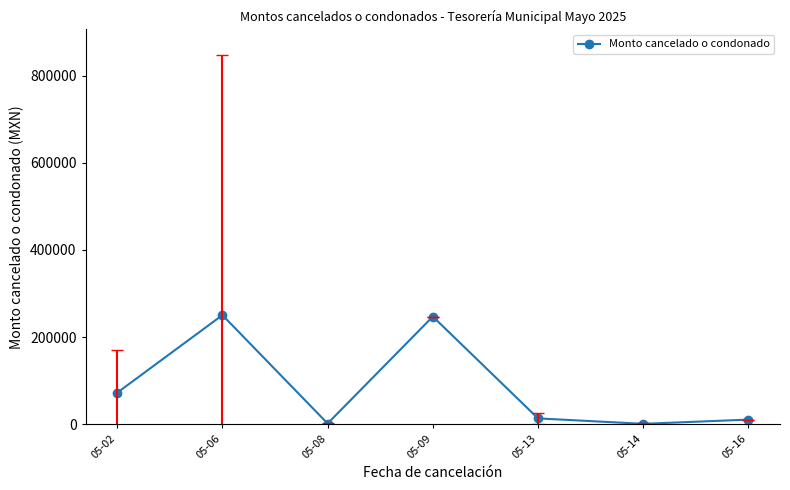

The value at 05-09 is 80128.0. True or false?

False